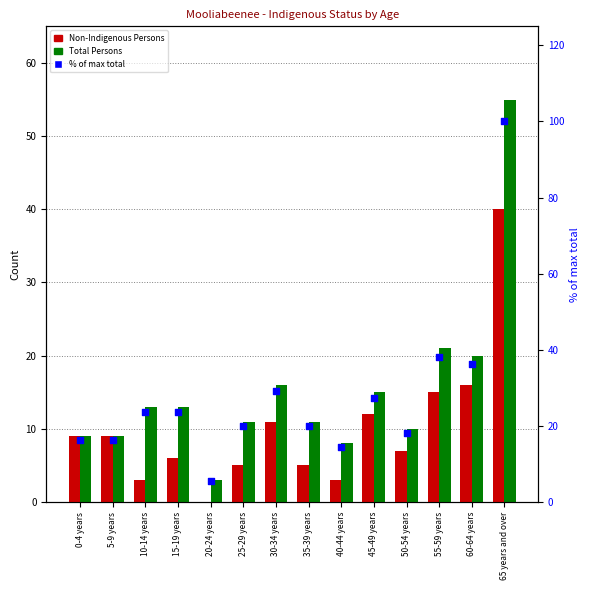

What are all the series names shown in the legend?

Non-Indigenous Persons, Total Persons, % of max total